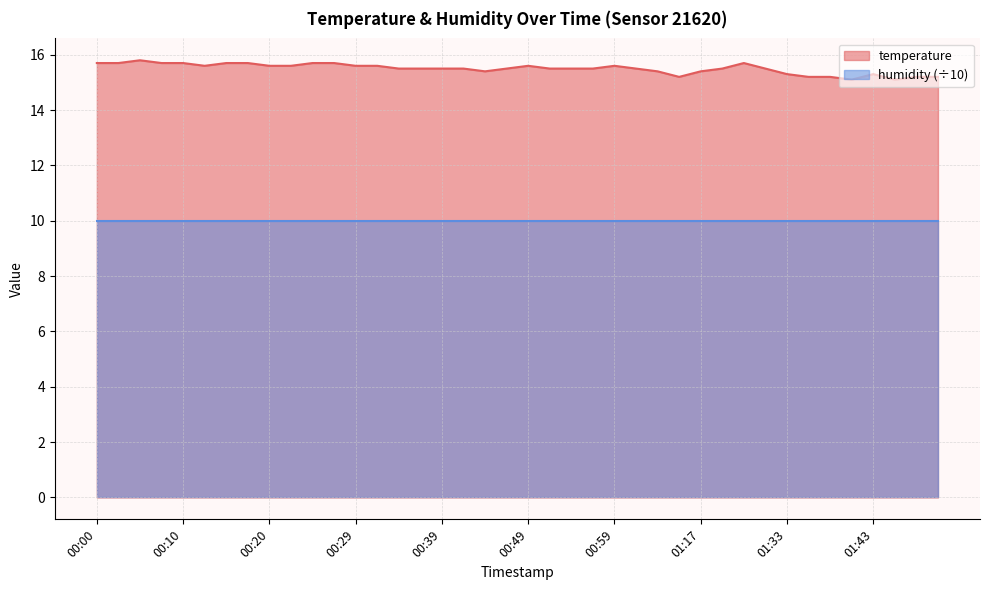

True or false: there are more than 2 points higher than both neighbors.

True